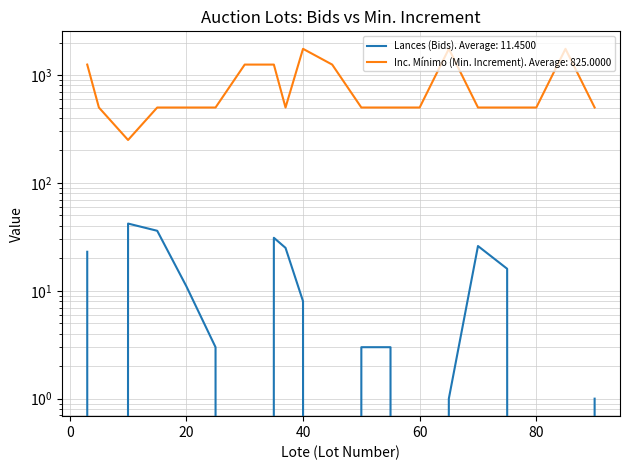

The Inc. Mínimo (Min. Increment) series shows 818 at 5. True or false?

False